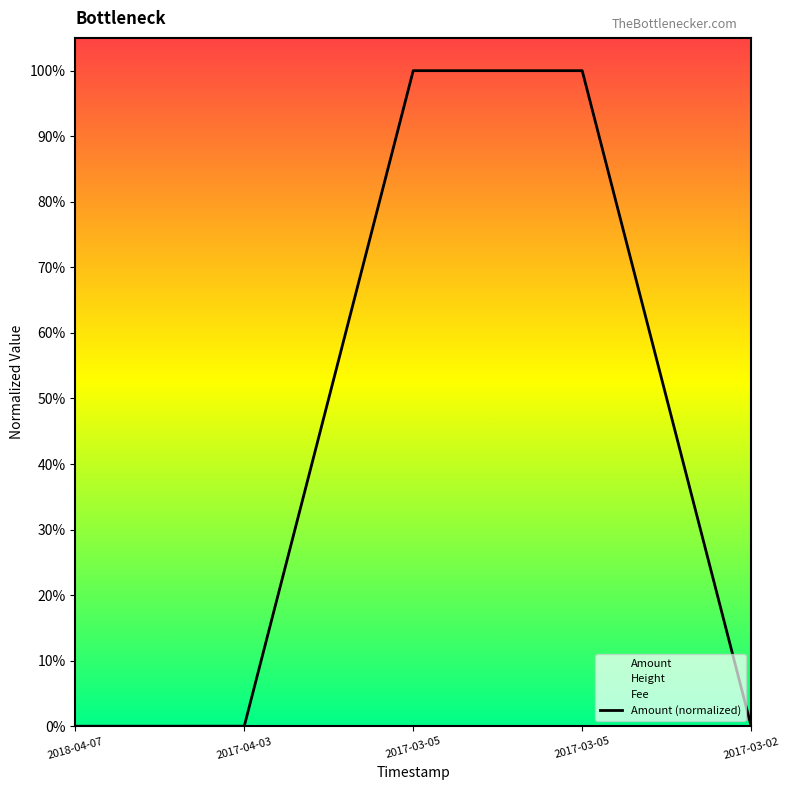

Rank the categories by value from lowest to highest.

2018-04-07, 2017-03-02, 2017-04-03, 2017-03-05, 2017-03-05